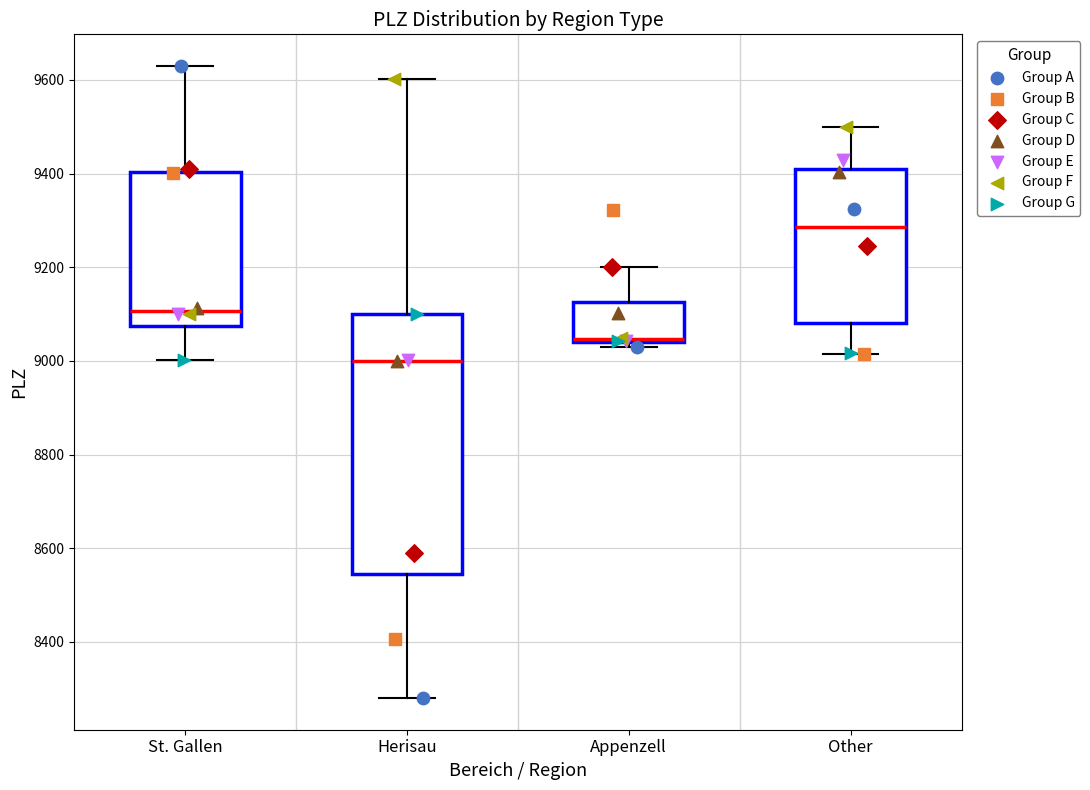

Which box has the highest median line?

Other